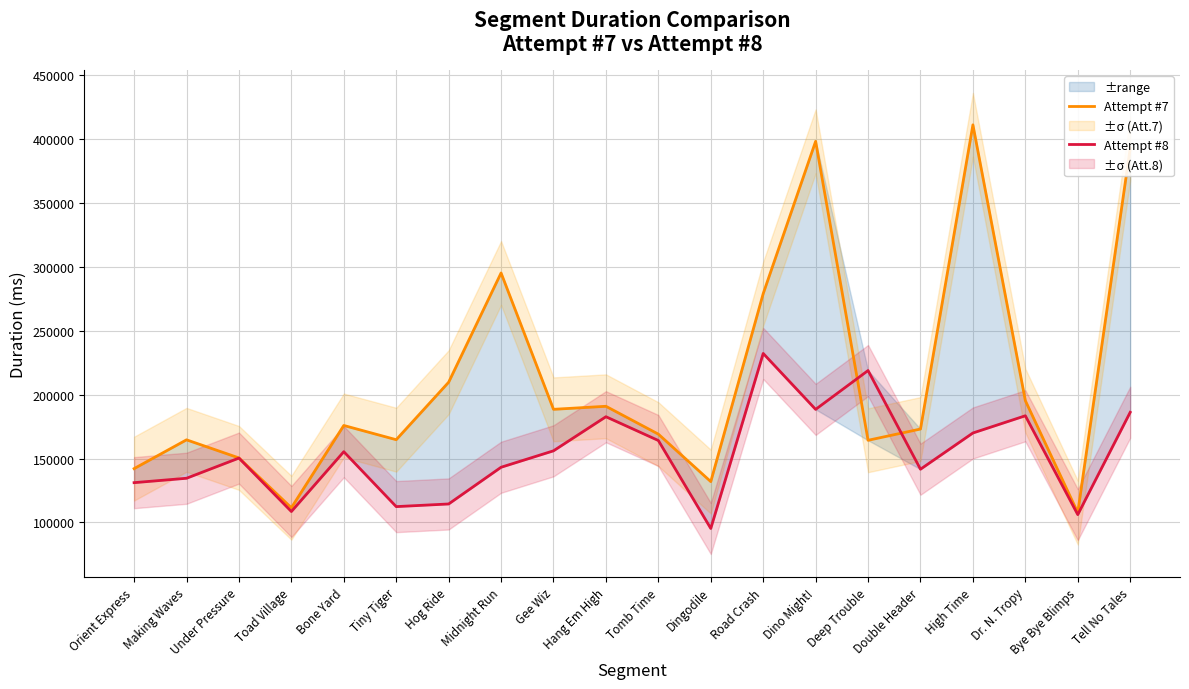

List the labels in order of Attempt #7 value, largest first.

High Time, Dino Might!, Tell No Tales, Midnight Run, Road Crash, Hog Ride, Dr. N. Tropy, Hang Em High, Gee Wiz, Bone Yard, Double Header, Tomb Time, Tiny Tiger, Making Waves, Deep Trouble, Under Pressure, Orient Express, Dingodile, Toad Village, Bye Bye Blimps